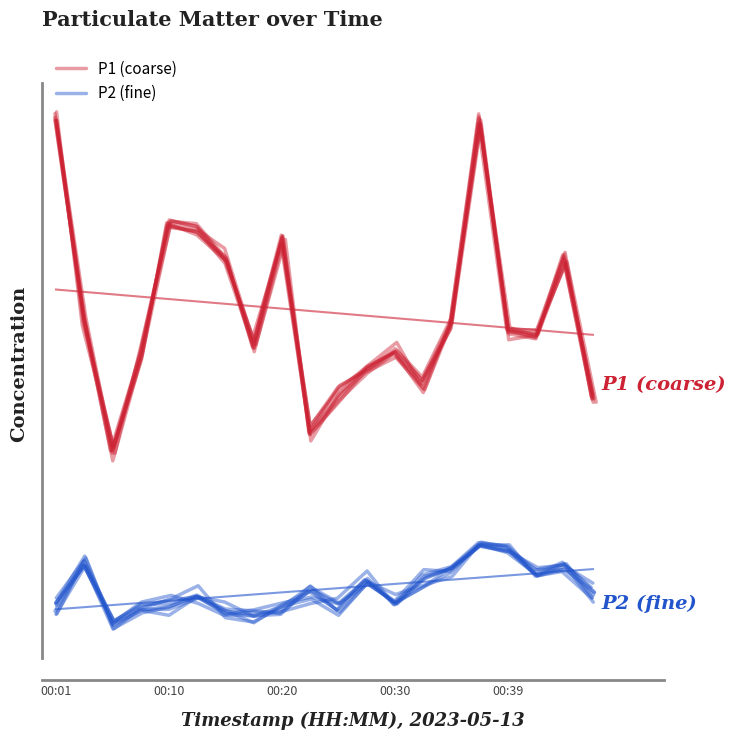

True or false: P2 (fine) and P1 (coarse) intersect in this chart.

False